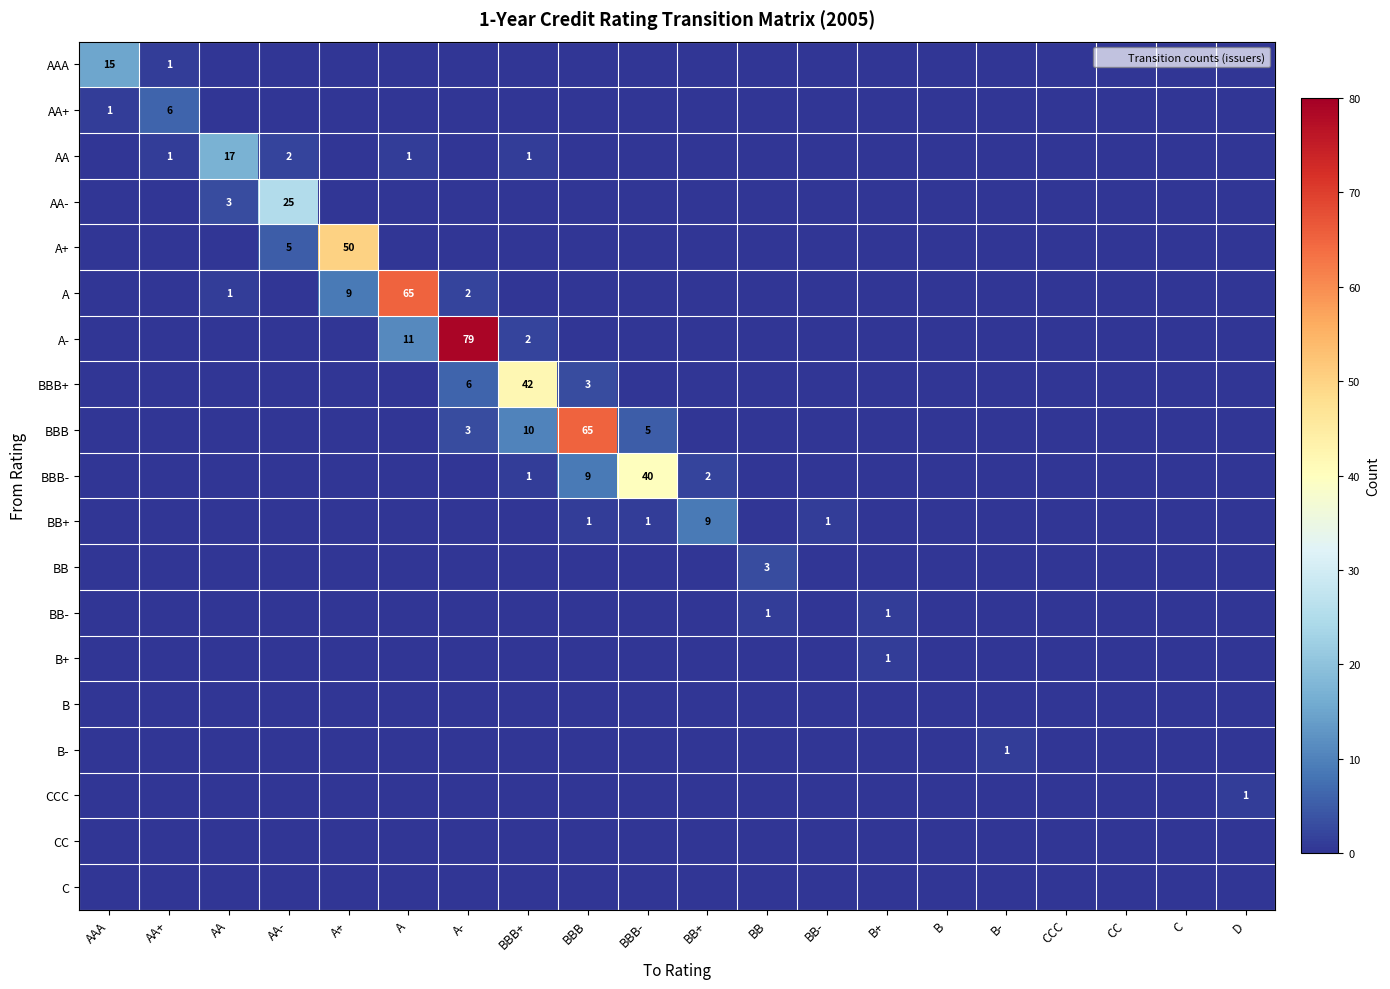

The AA series shows 0 at AA+. True or false?

False